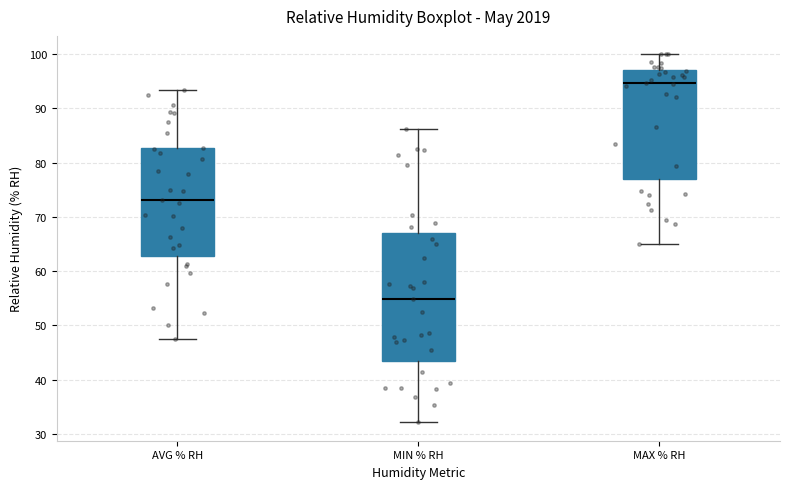

Reading left to right, read every box against the y-axis: the position of its median line, the range the box covers, and the ends of its whiskers. The values are not printed on the chart, so give them approximately, as read against the axis.

AVG % RH: median 73, box 63 to 83, whiskers 48 to 94
MIN % RH: median 55, box 43 to 67, whiskers 32 to 86
MAX % RH: median 95, box 77 to 97, whiskers 65 to 100